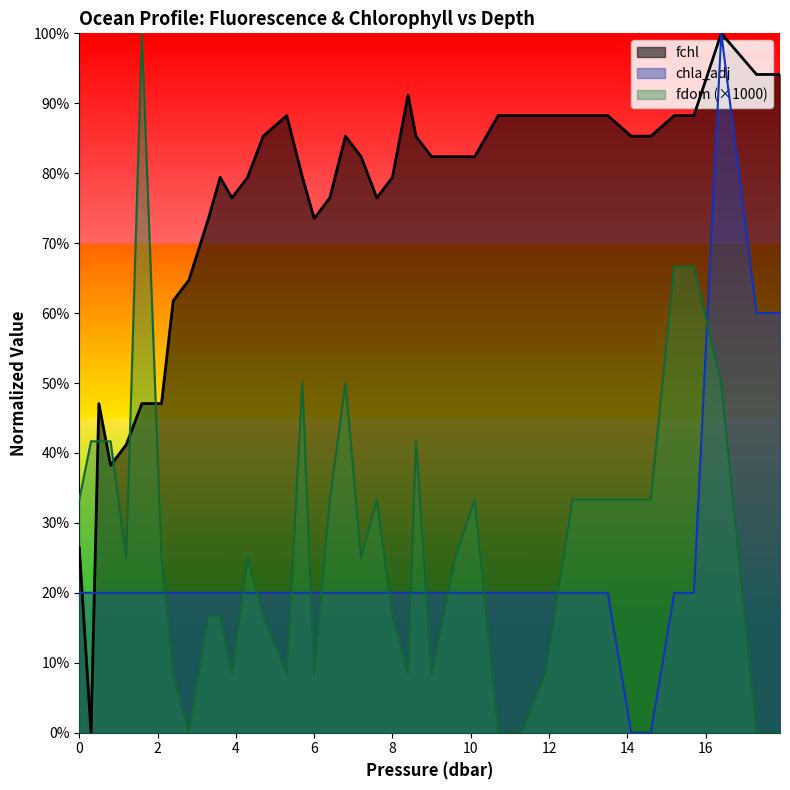

How many intersections are there between chla_adj and fchl?

2